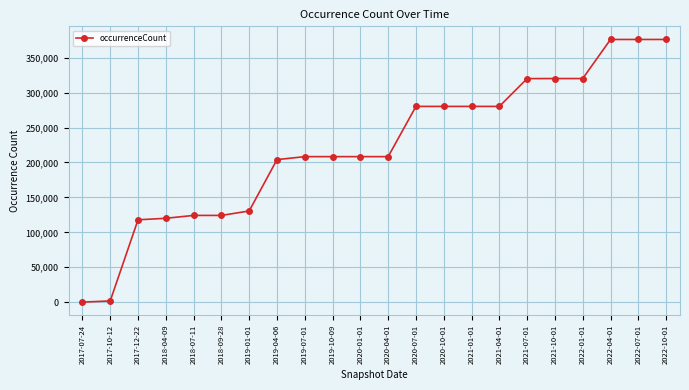

What value does the data have at 2019-01-01, to the nearest 100?

130600